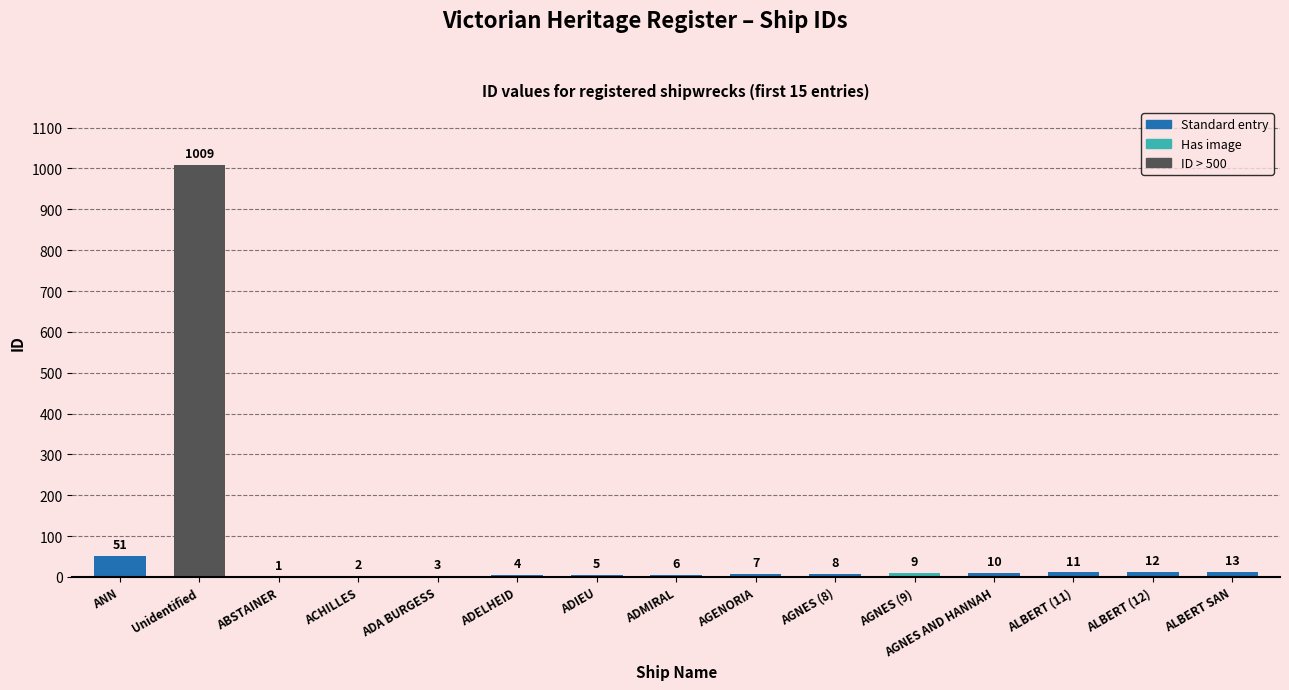

True or false: the data shows 11 at ALBERT (11).

True